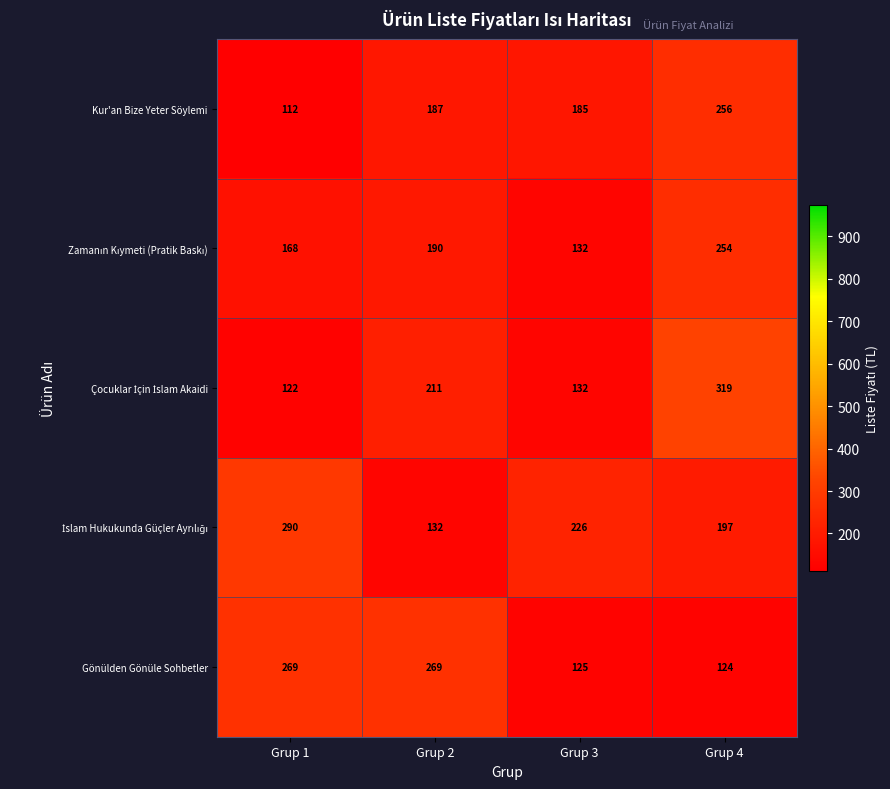

Where is Gönülden Gönüle Sohbetler nearest to the value 196?

Grup 3